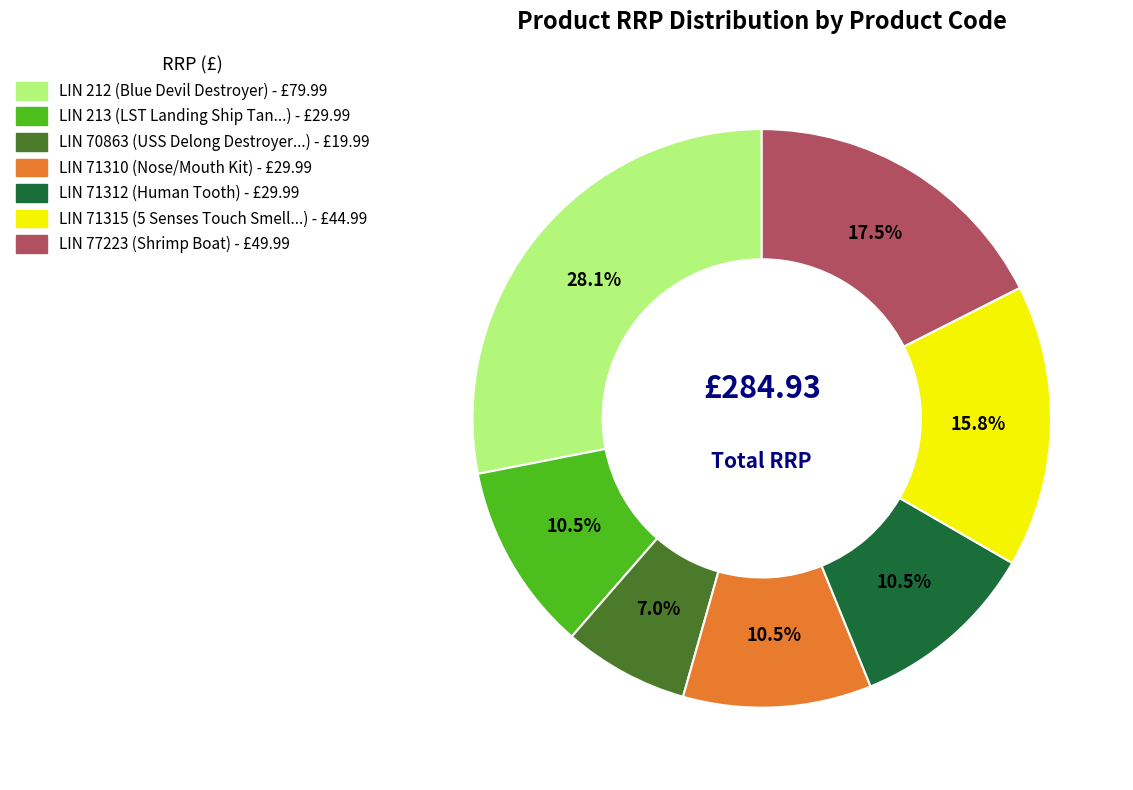

Which slice is the smallest?

LIN 70863